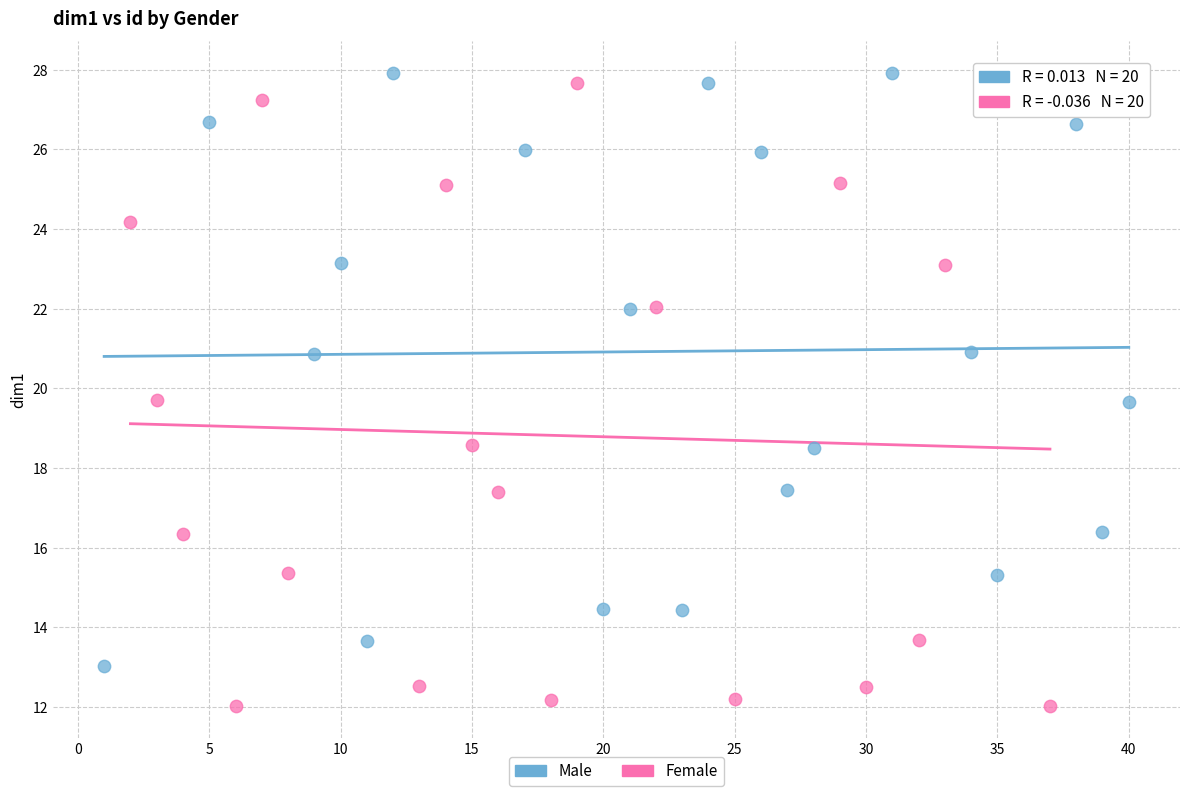

Which series has the largest Y range (max minus min)?

Female